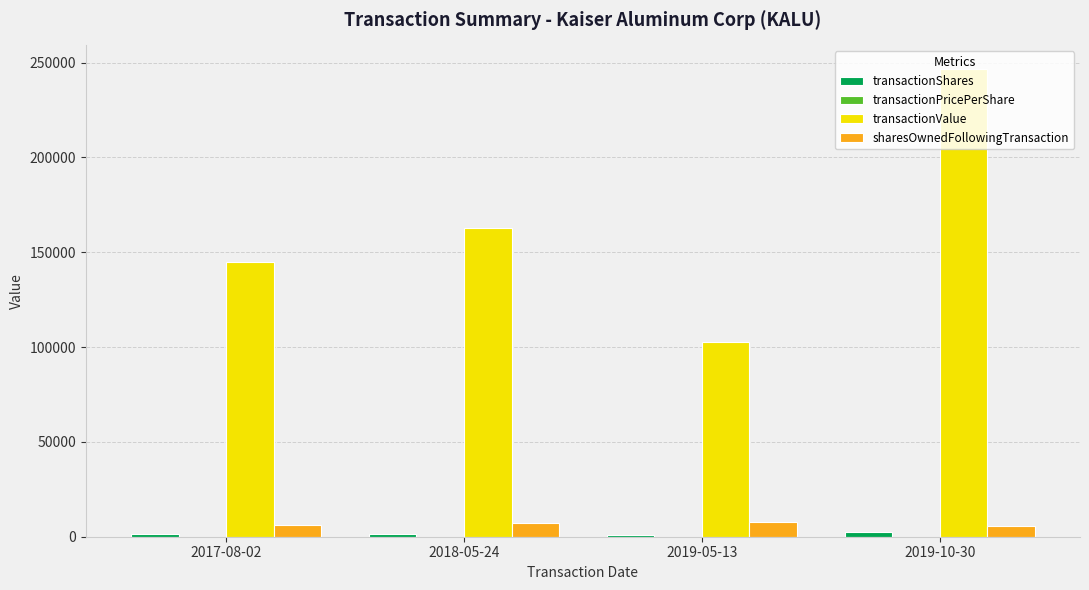

Which series changed the most between 2017-08-02 and 2019-10-30?

transactionValue